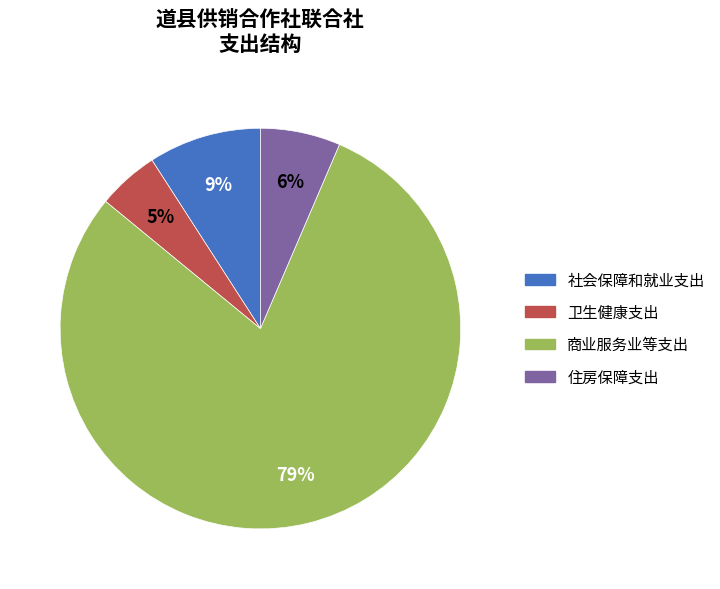

To the nearest percent, what portion does 社会保障和就业支出 represent?

9%